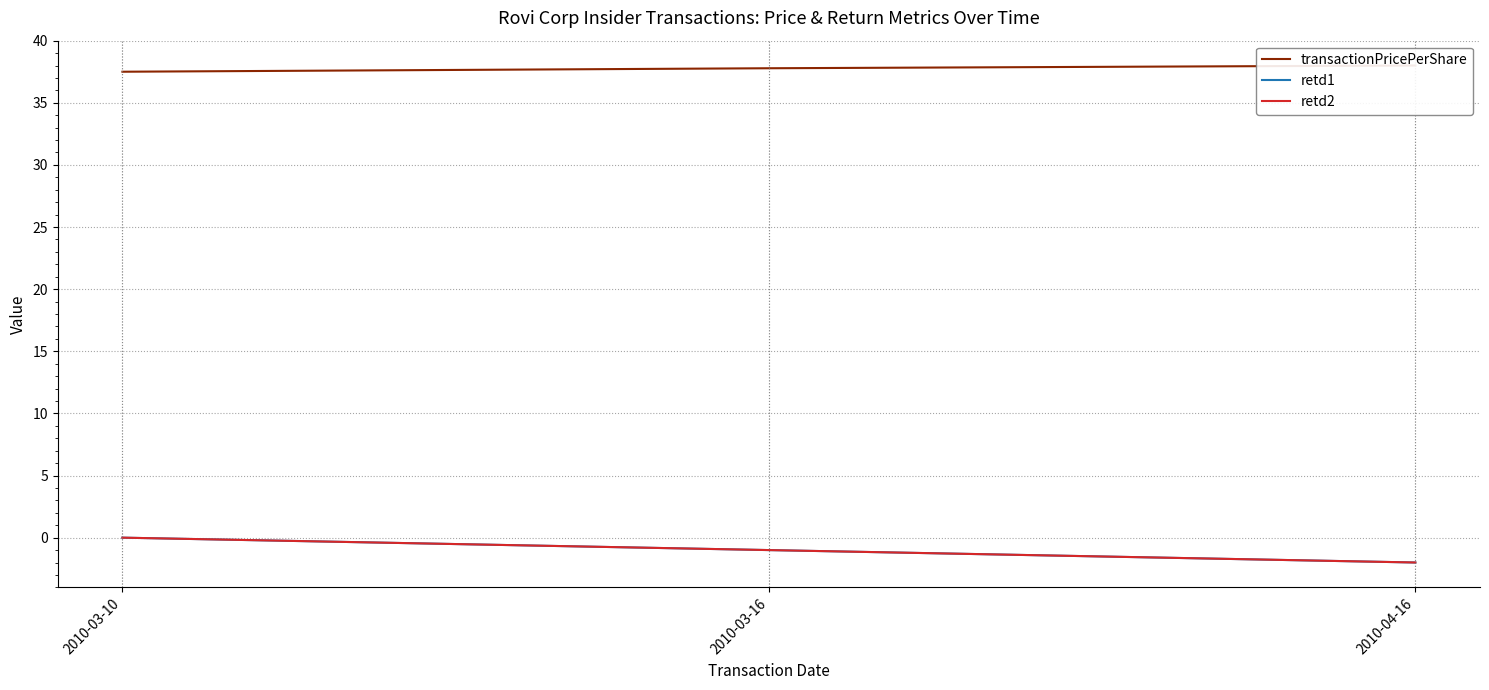

Where does the retd1 series first go above -1?

2010-03-10